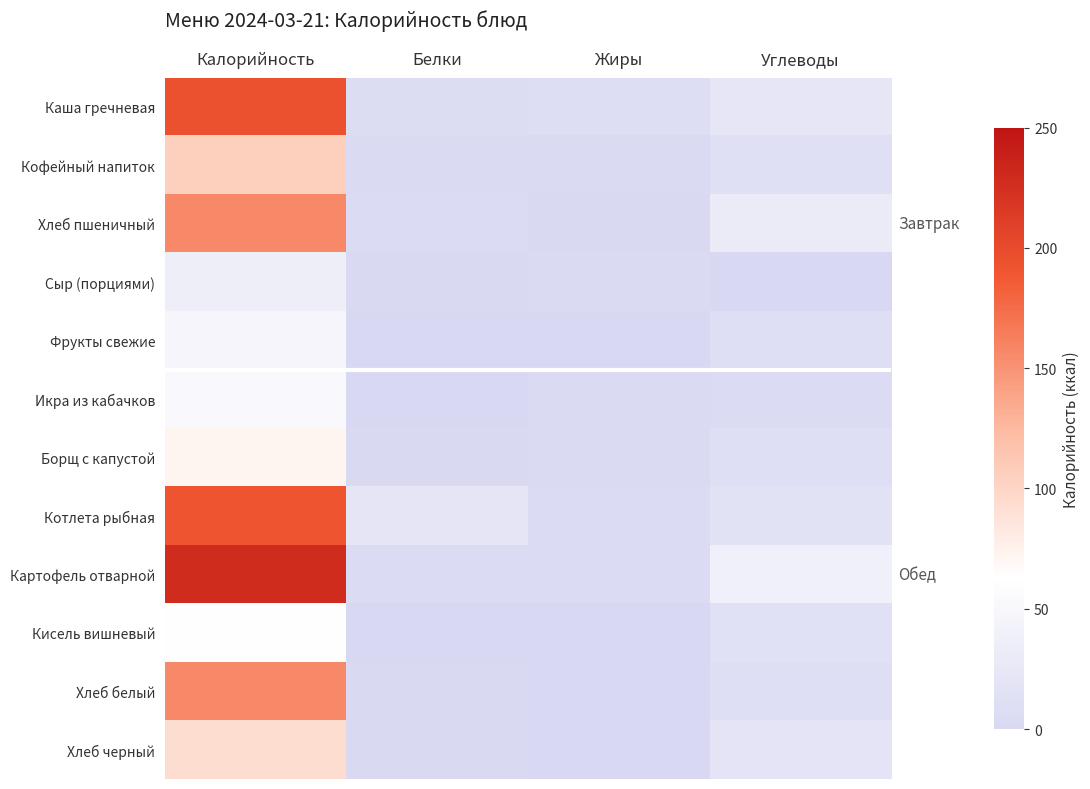

Which label corresponds to the smallest value in the chart?

Углеводы